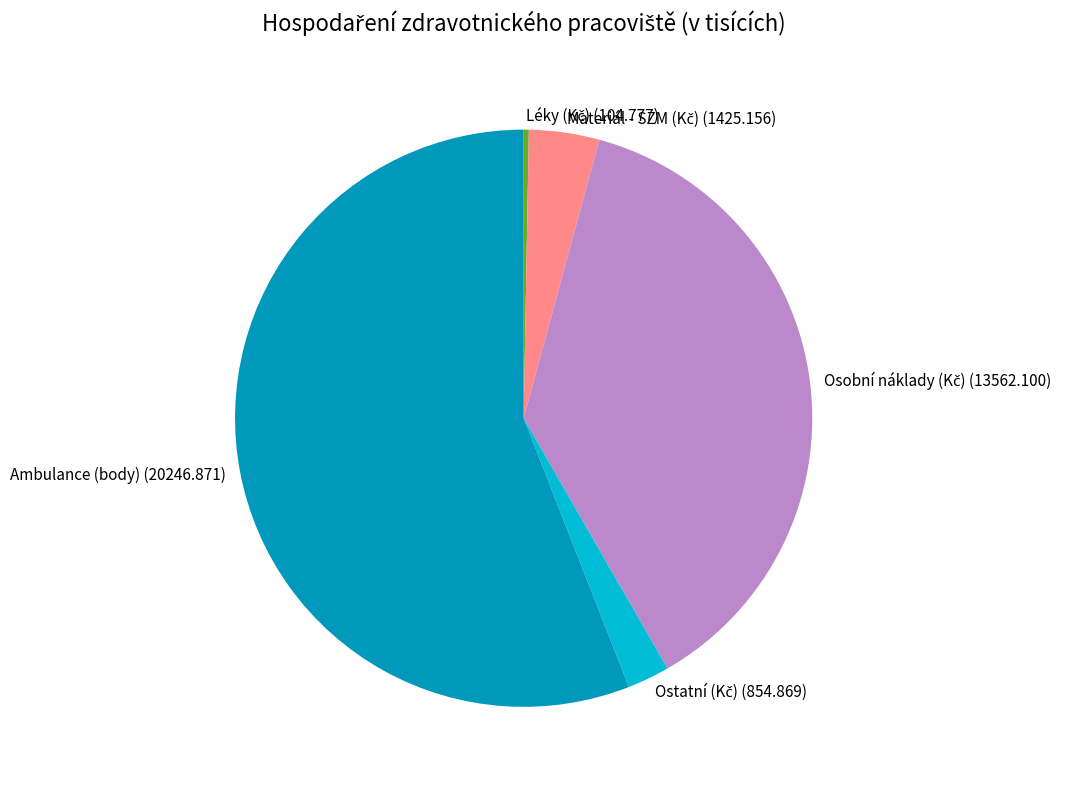

Count the number of slices in the pie.

5